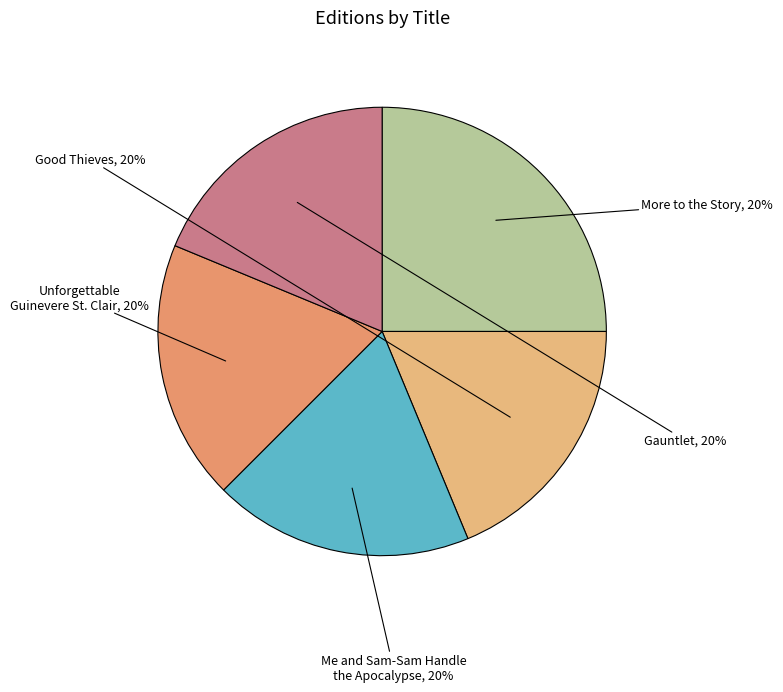

Which slice is the largest?

More to the Story